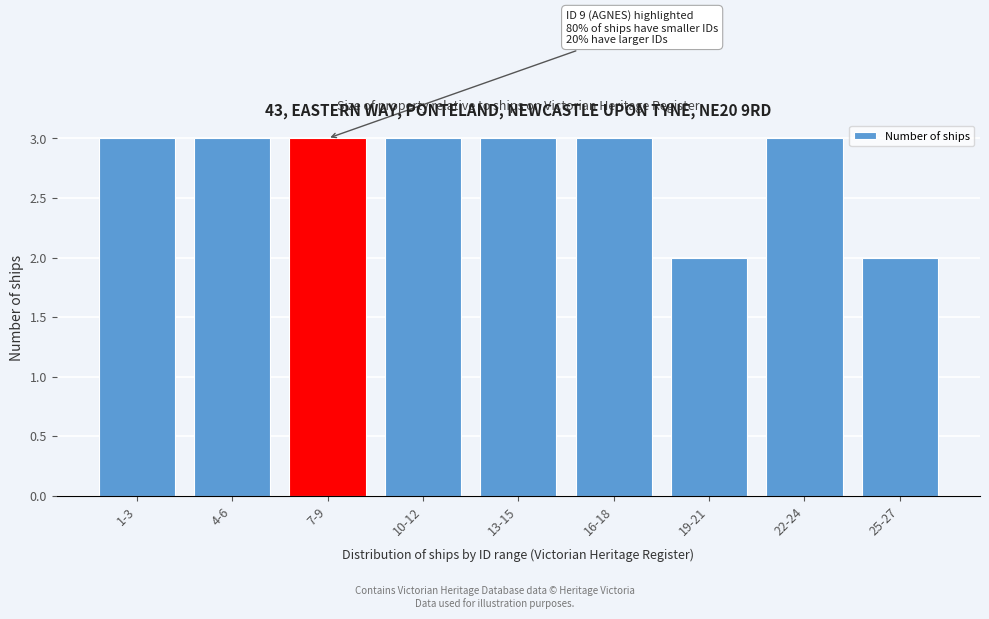

Reading left to right, extract all data points from this chart.

3	3	3	3	3	3	2	3	2